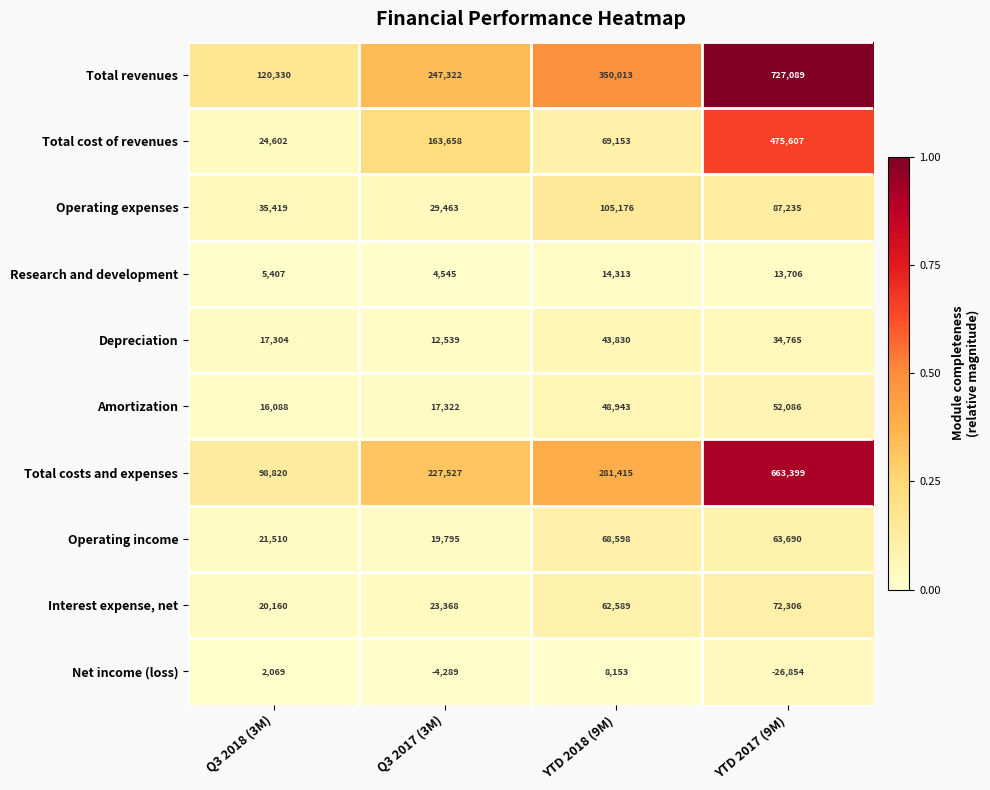

At how many categories does at least one series exceed 0?

4